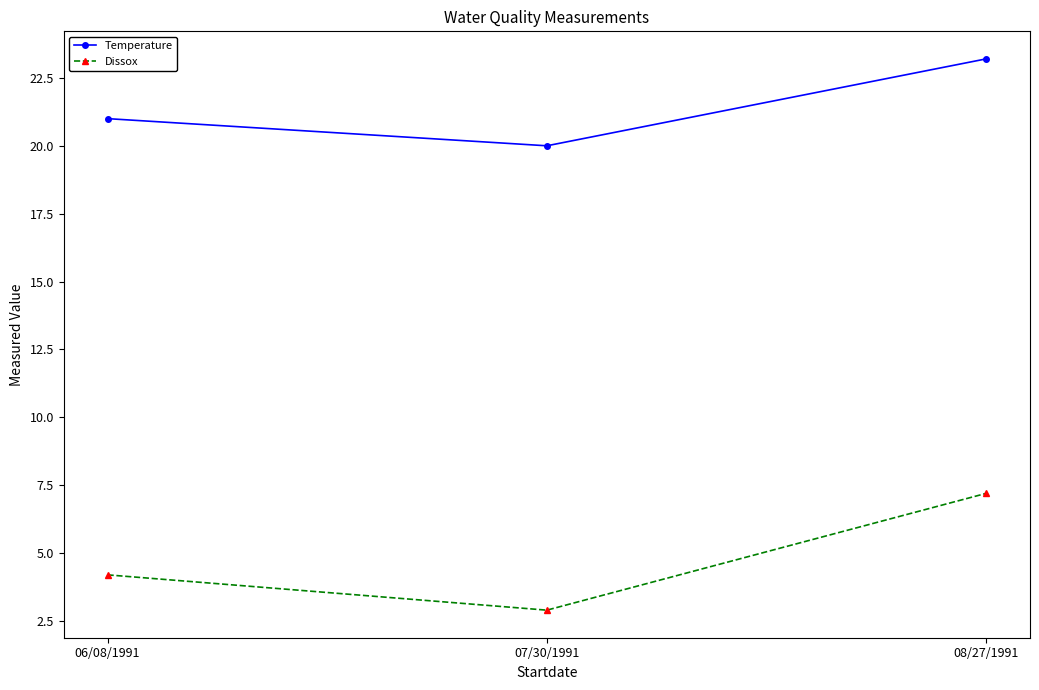

At how many categories does at least one series exceed 18?

3